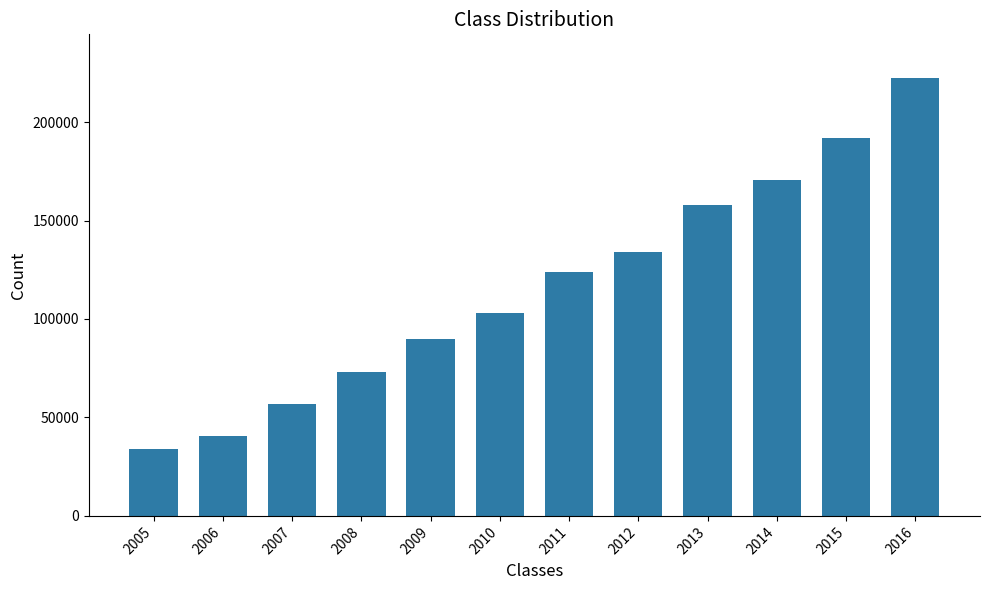

Read the value at 2008.

73122